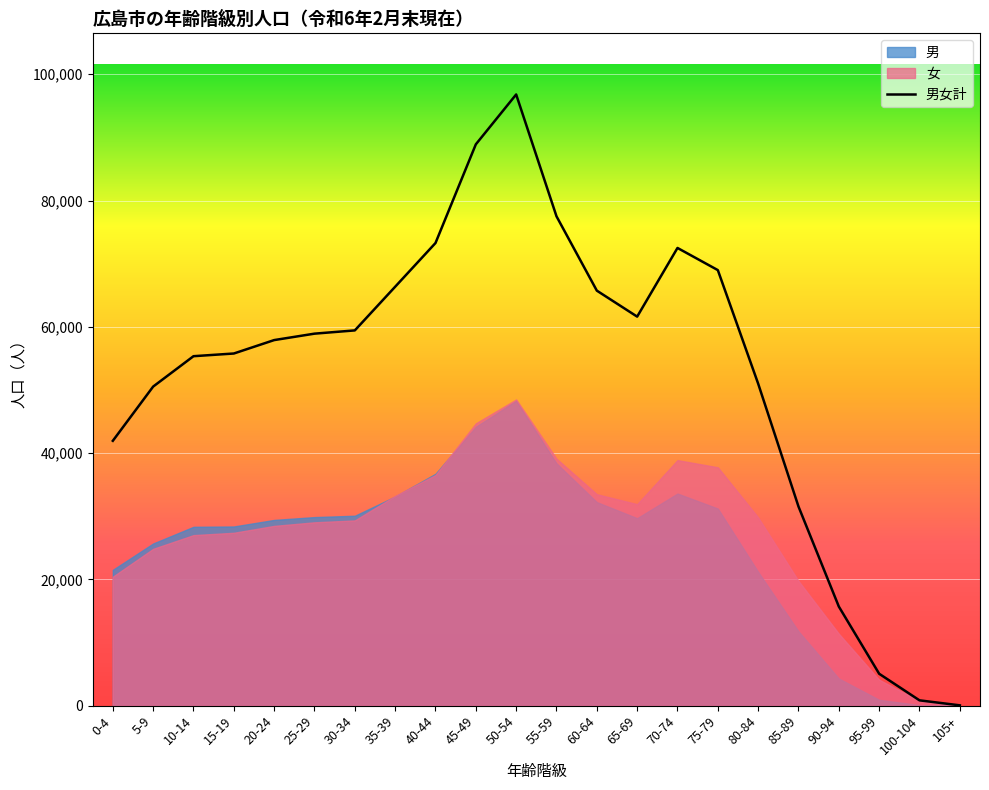

Between 100-104 and 95-99, which is larger?

95-99